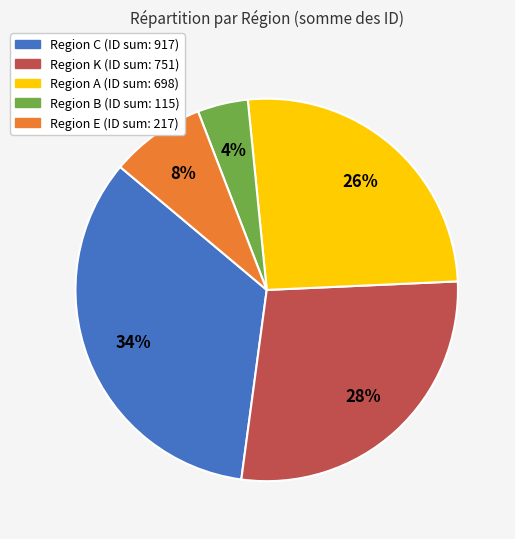

Count the number of slices in the pie.

5